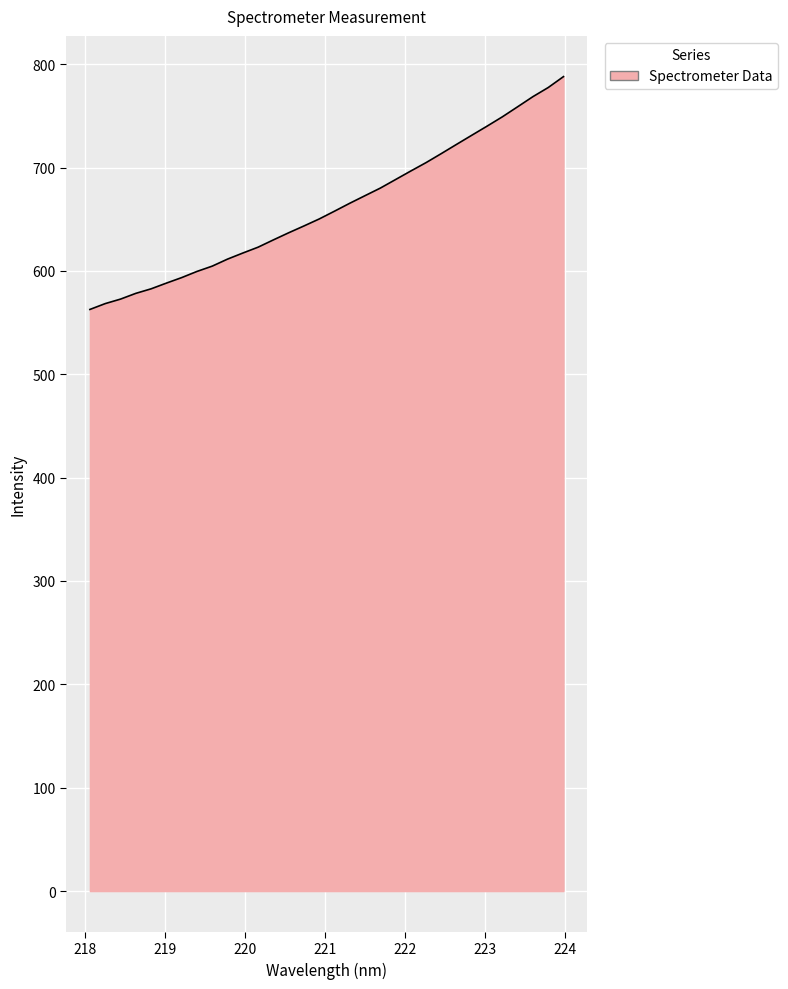

What is the difference between the maximum and minimum values?

225.3